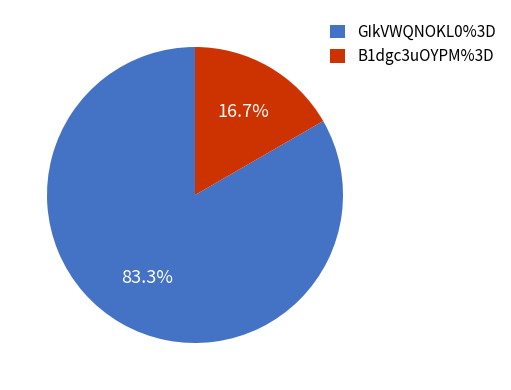

What is the ratio of the value at GIkVWQNOKL0%3D to the value at B1dgc3uOYPM%3D?

5.0